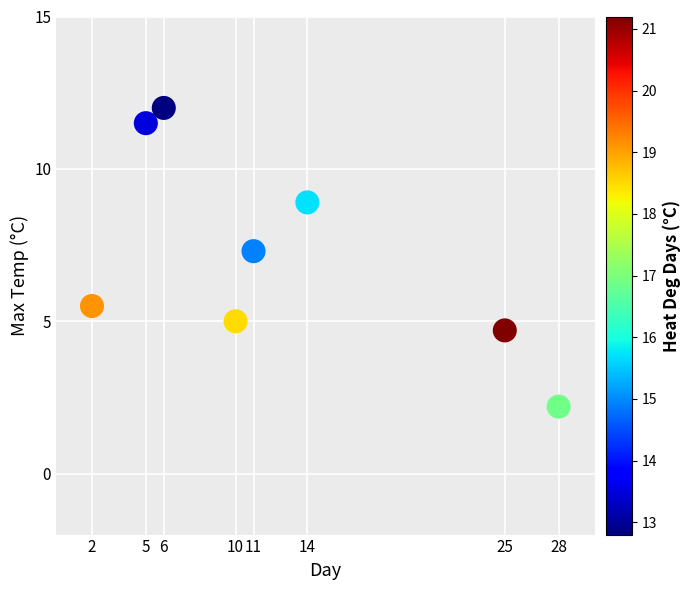

What Y value in the scatter plot is closest to 7?

7.3